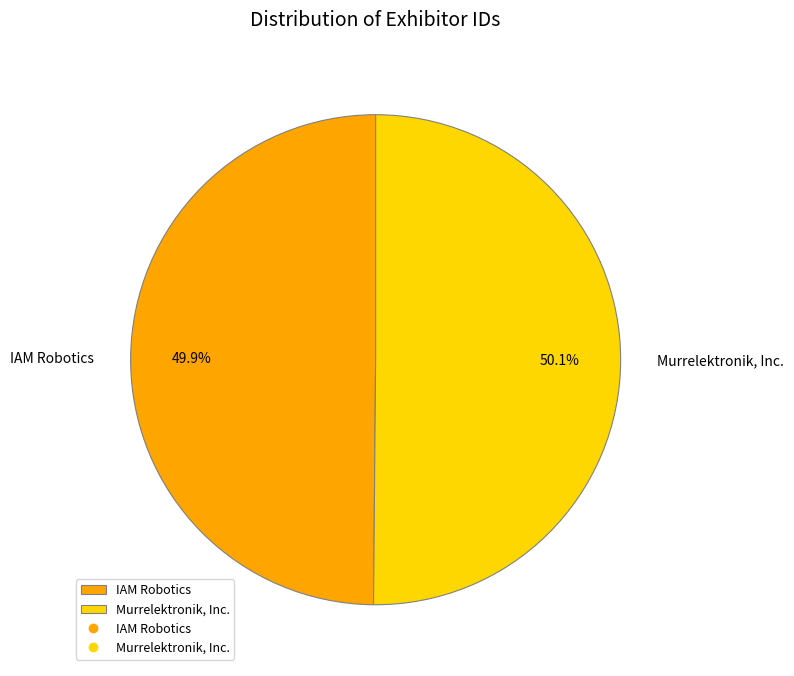

What percentage is the Murrelektronik, Inc. slice, to the nearest percent?

50%